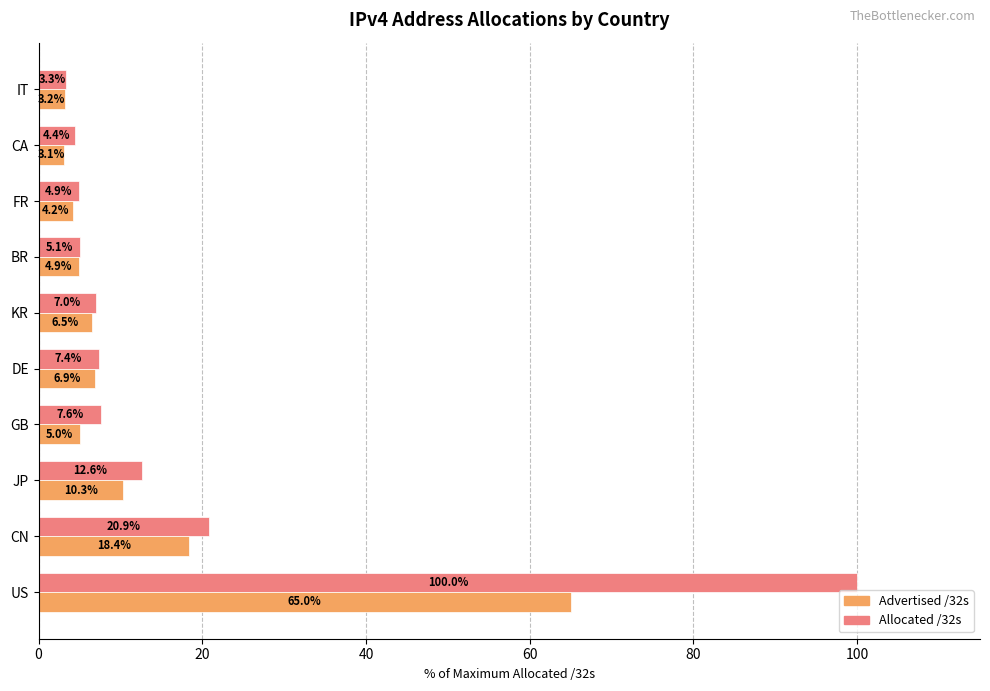

True or false: Advertised /32s has a value of 3.3 at DE.

False